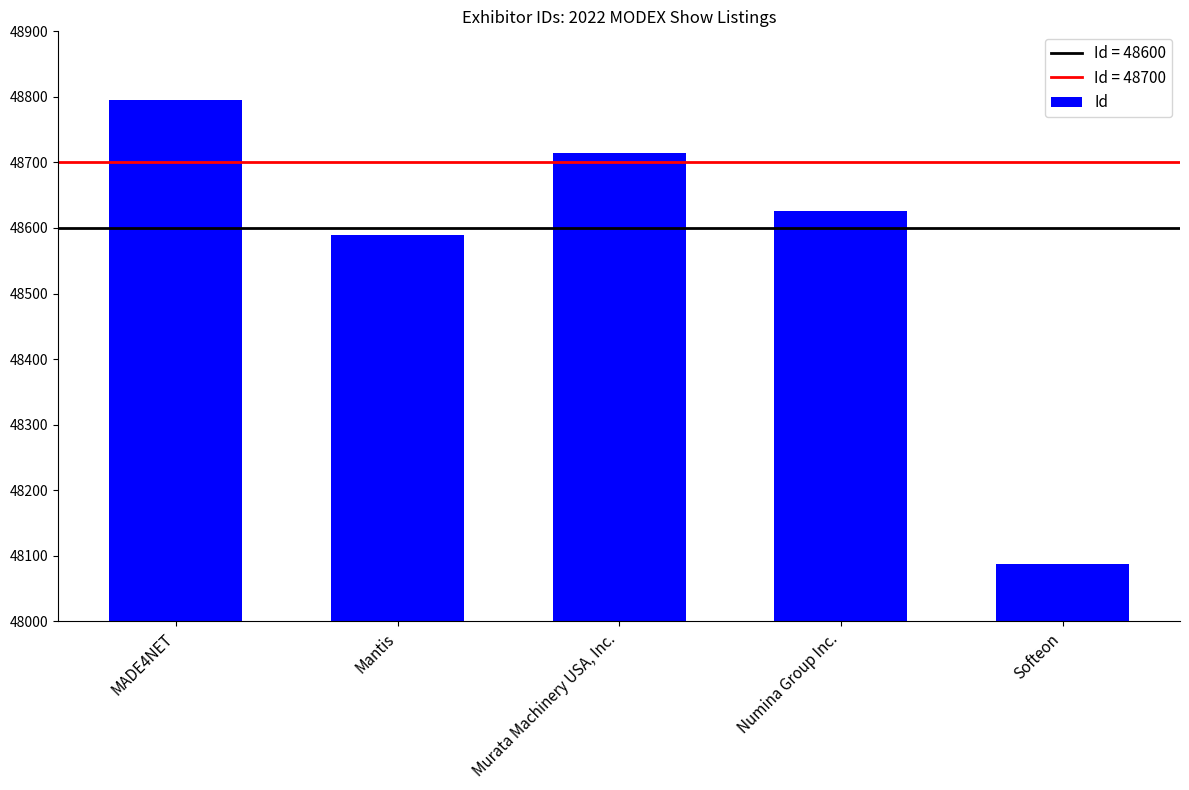

Approximately how many times larger is the value at Softeon compared to MADE4NET?

1.0